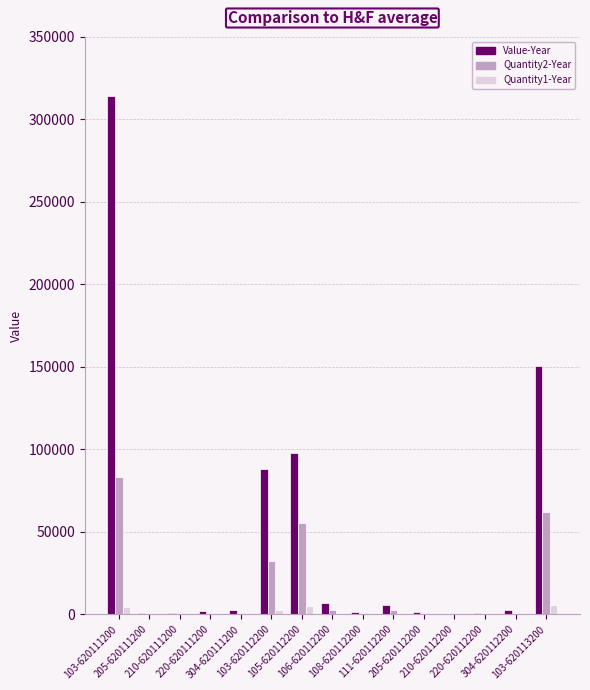

Which series has the largest total across all categories?

Value-Year